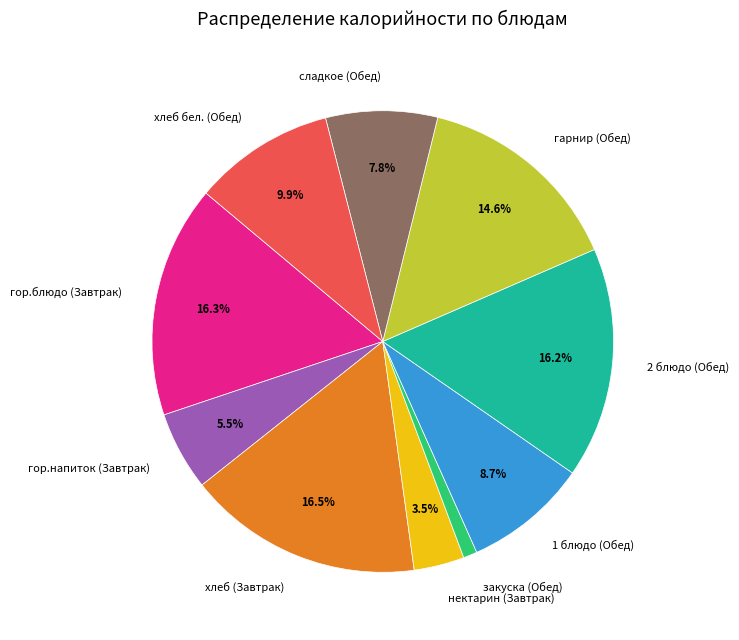

How many slices are in this pie chart?

10